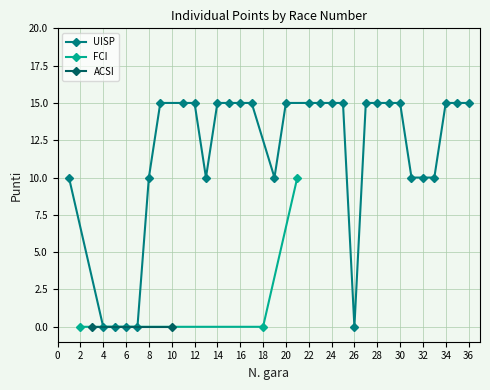

What is the highest value of the UISP series?

15